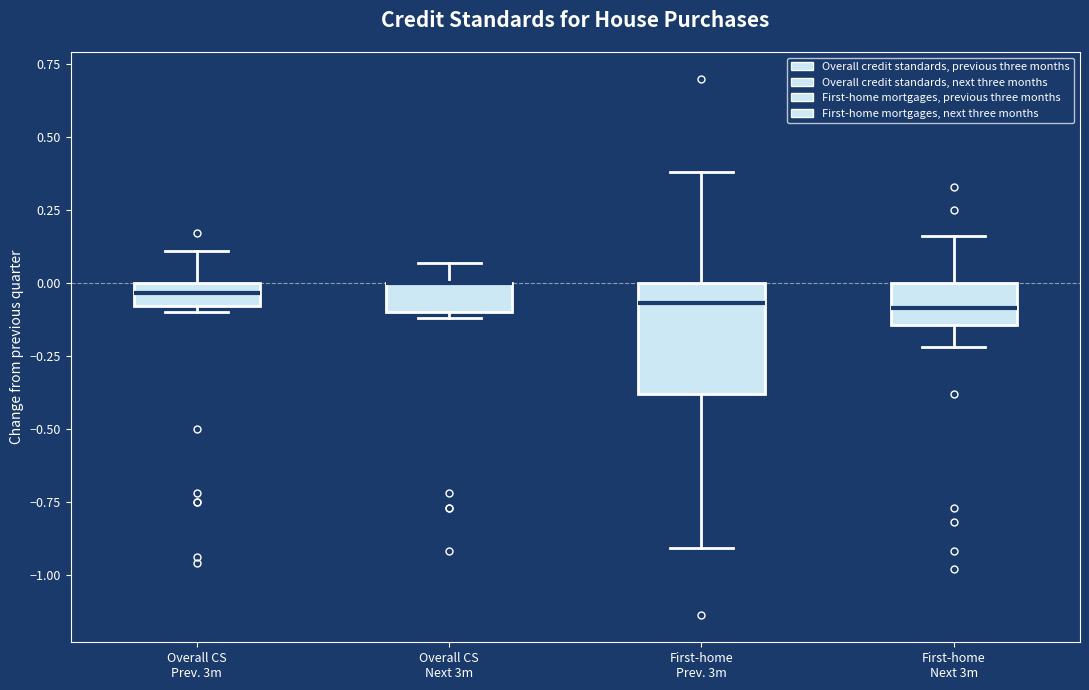

Which box is the tallest, from its lower edge to its upper edge?

First-home Prev. 3m